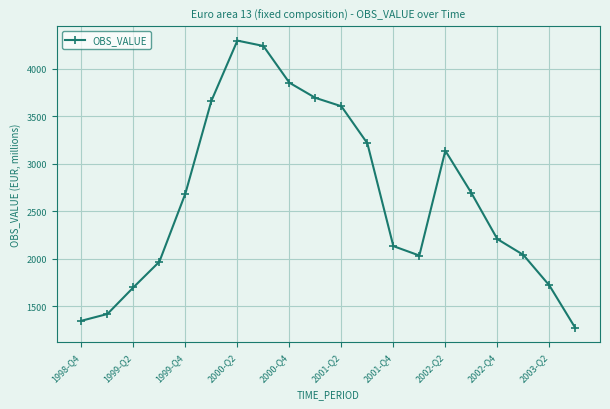

What is the sum of all values?

52932.8